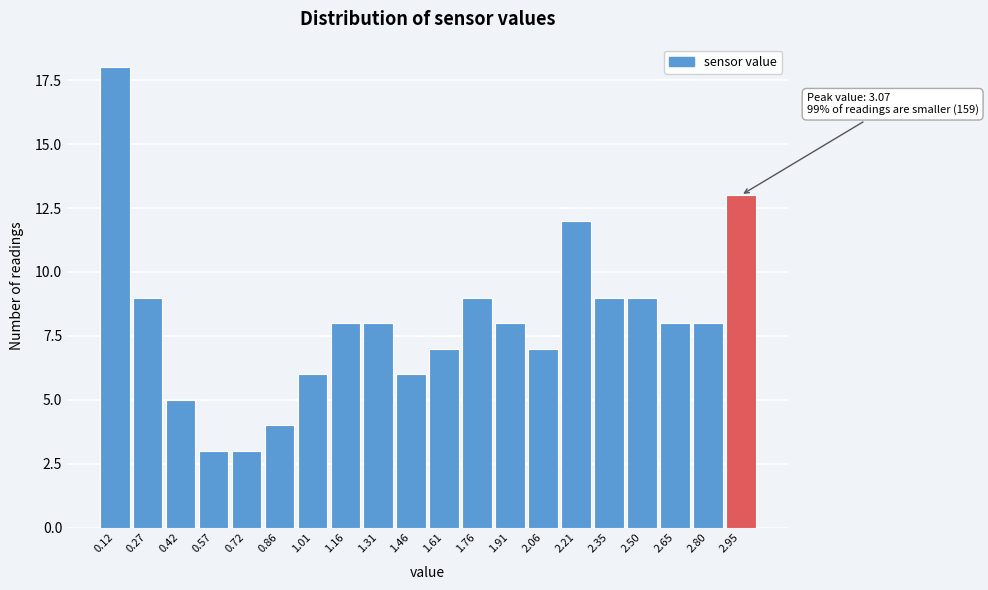

Reading left to right, transcribe all the data shown in this chart.

0.12=18	0.27=9	0.42=5	0.57=3	0.72=3	0.86=4	1.01=6	1.16=8	1.31=8	1.46=6	1.61=7	1.76=9	1.91=8	2.06=7	2.21=12	2.35=9	2.50=9	2.65=8	2.80=8	2.95=13